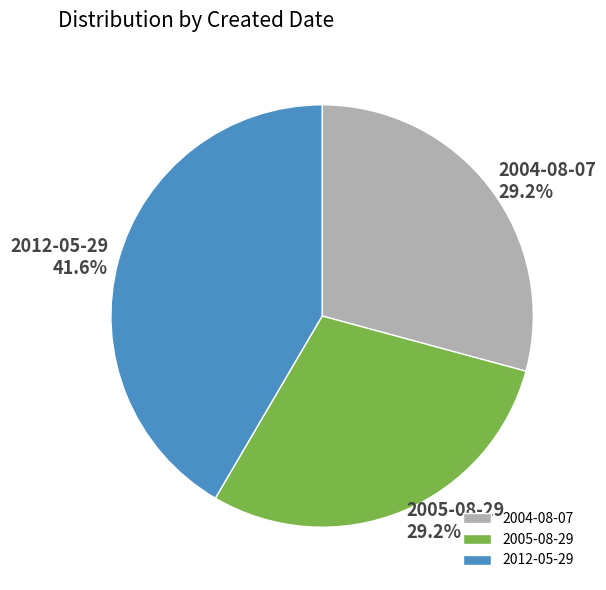

Between 2004-08-07 and 2012-05-29, which is larger?

2012-05-29